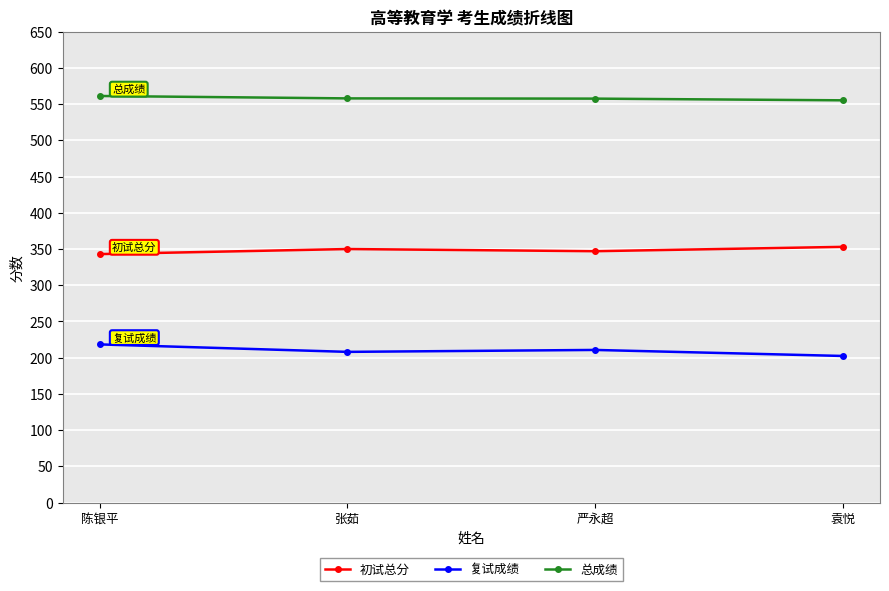

What value does the 复试成绩 series have at 张茹?

208.0